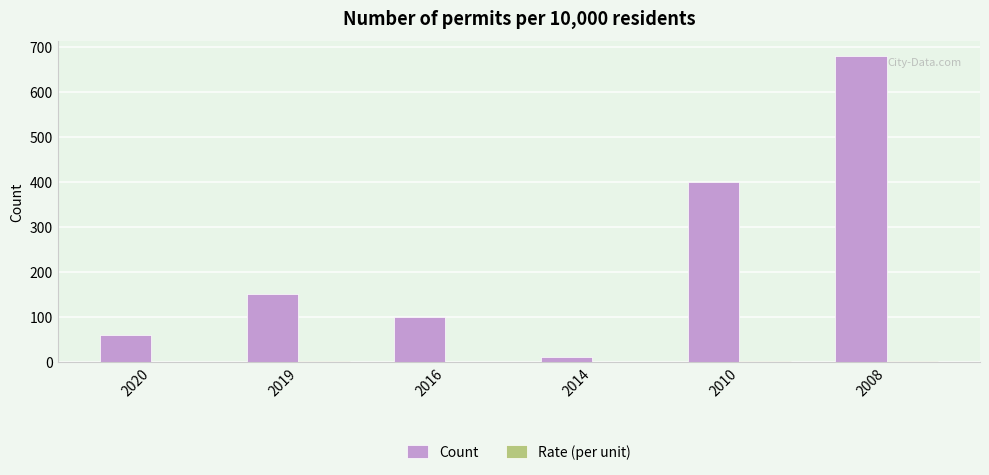

Which category has the highest value in the Count series?

2008